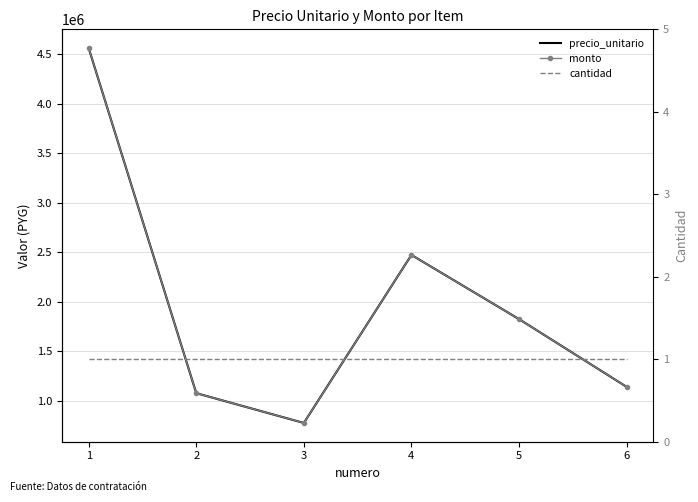

List the series in order of their peak value, lowest first.

cantidad, precio_unitario, monto